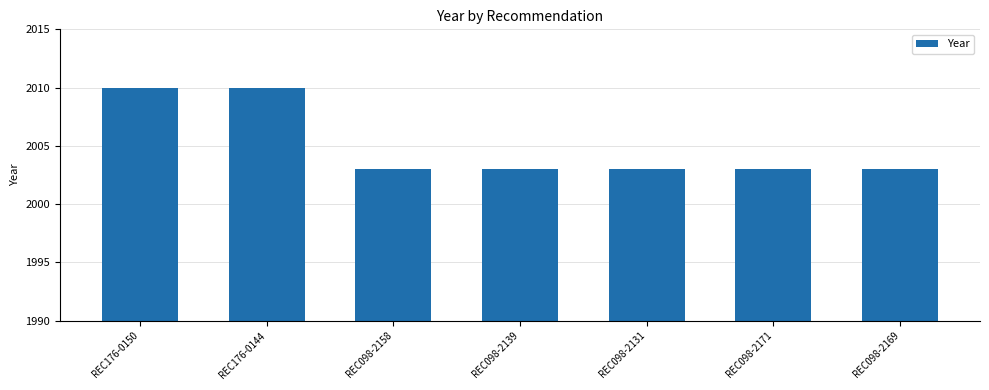

True or false: the data shows 526 at REC176-0150.

False